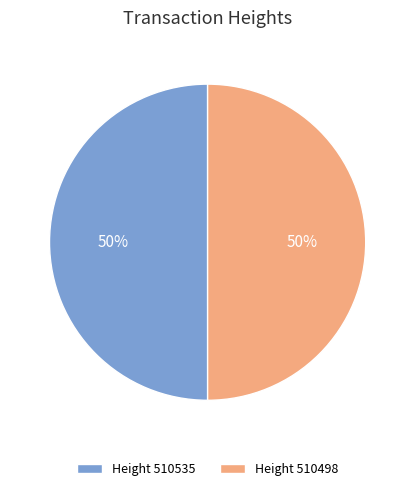

Approximately how many times larger is the value at Height 510535 compared to Height 510498?

1.0